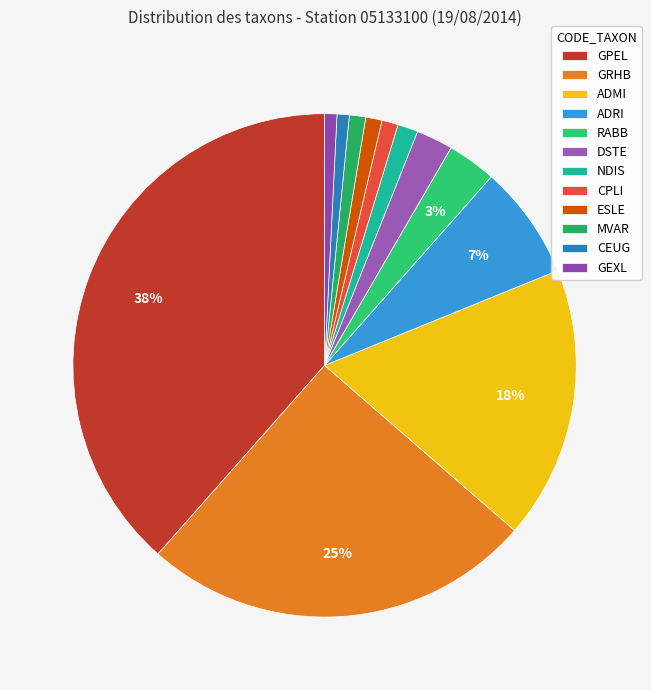

To the nearest percent, what is the difference between the ADRI and RABB slice percentages?

4%